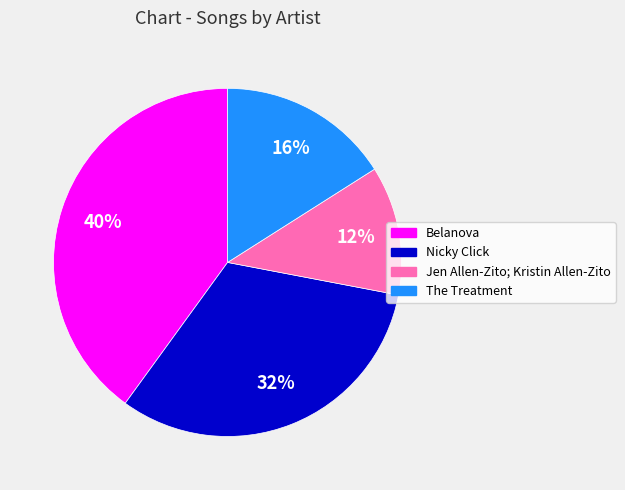

To the nearest percent, what is the difference between the Belanova and Nicky Click slice percentages?

8%